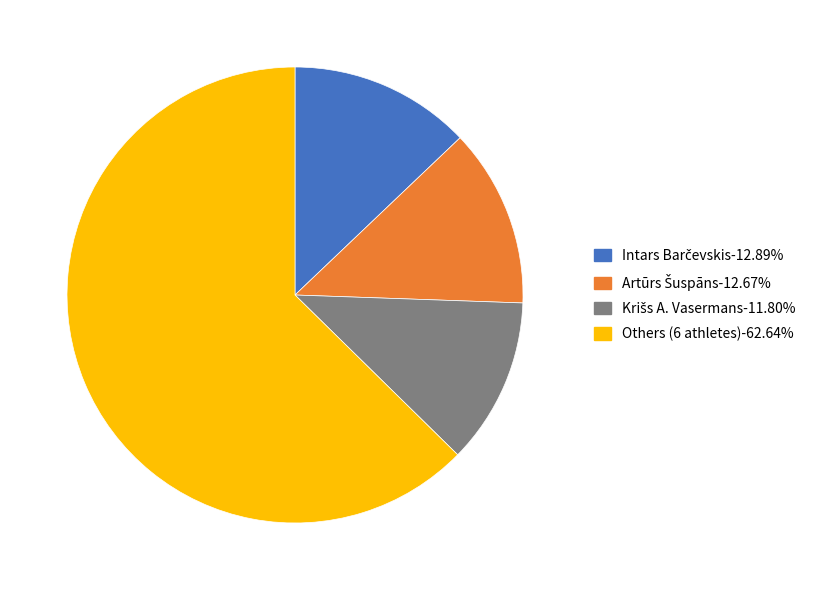

Does any single category account for the majority?

Yes